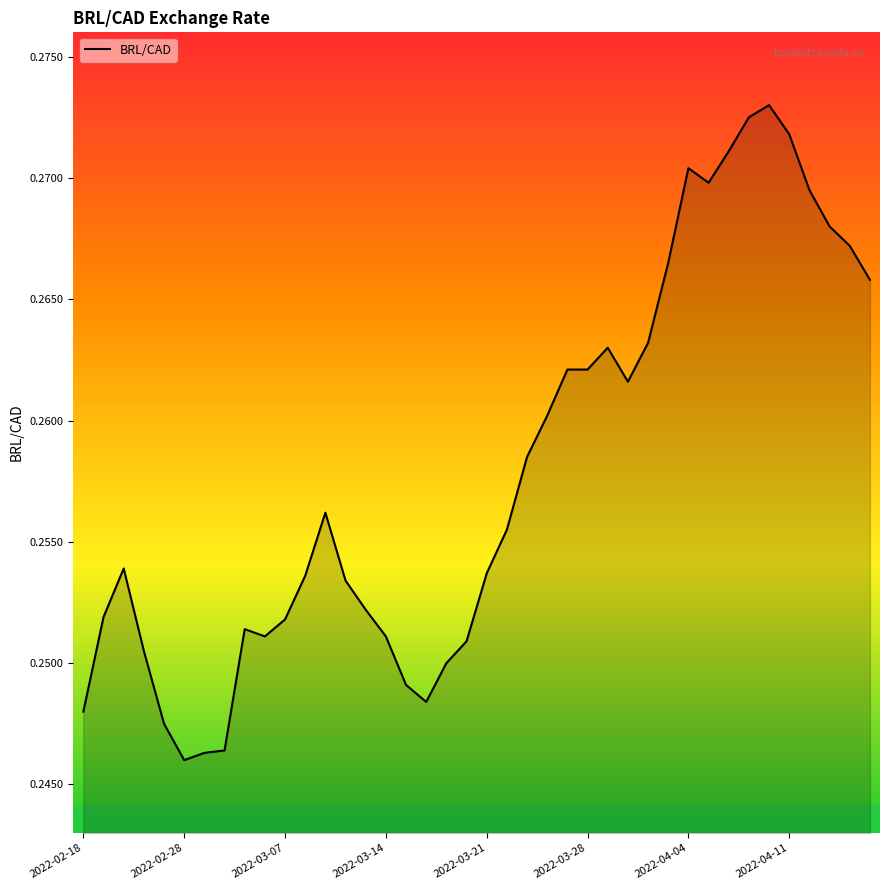

At which category does the data reach its first local valley?

2022-02-28